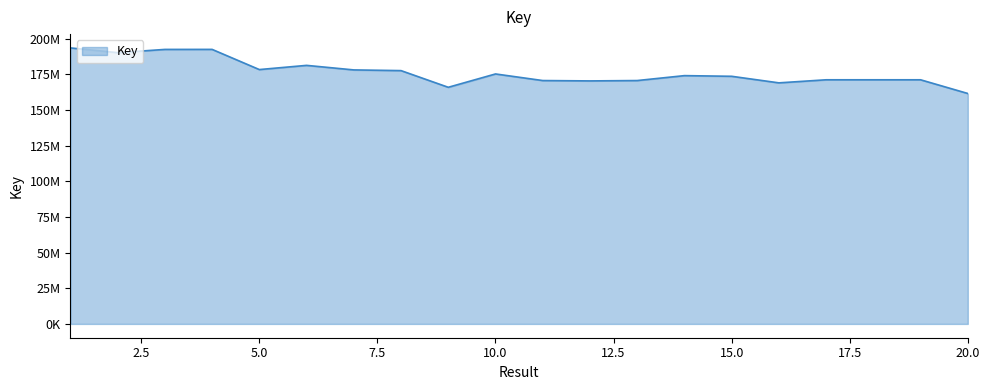

Is this an area chart (filled region under the line)?

Yes